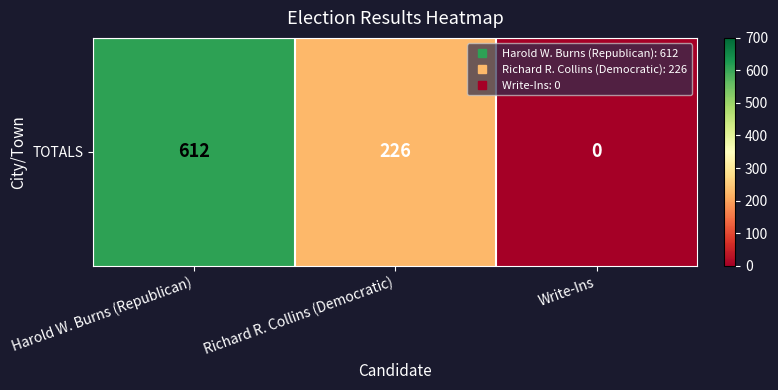

Rank the categories by value from lowest to highest.

Write-Ins, Richard R. Collins (Democratic), Harold W. Burns (Republican)